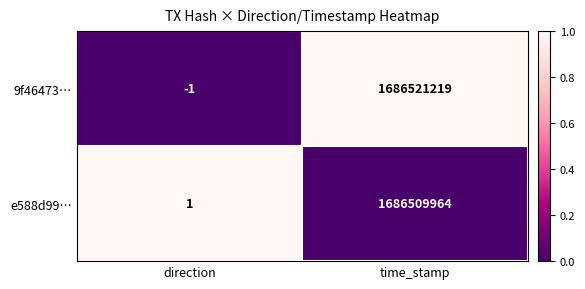

Rank the series by their maximum value, from highest to lowest.

9f46473…, e588d99…